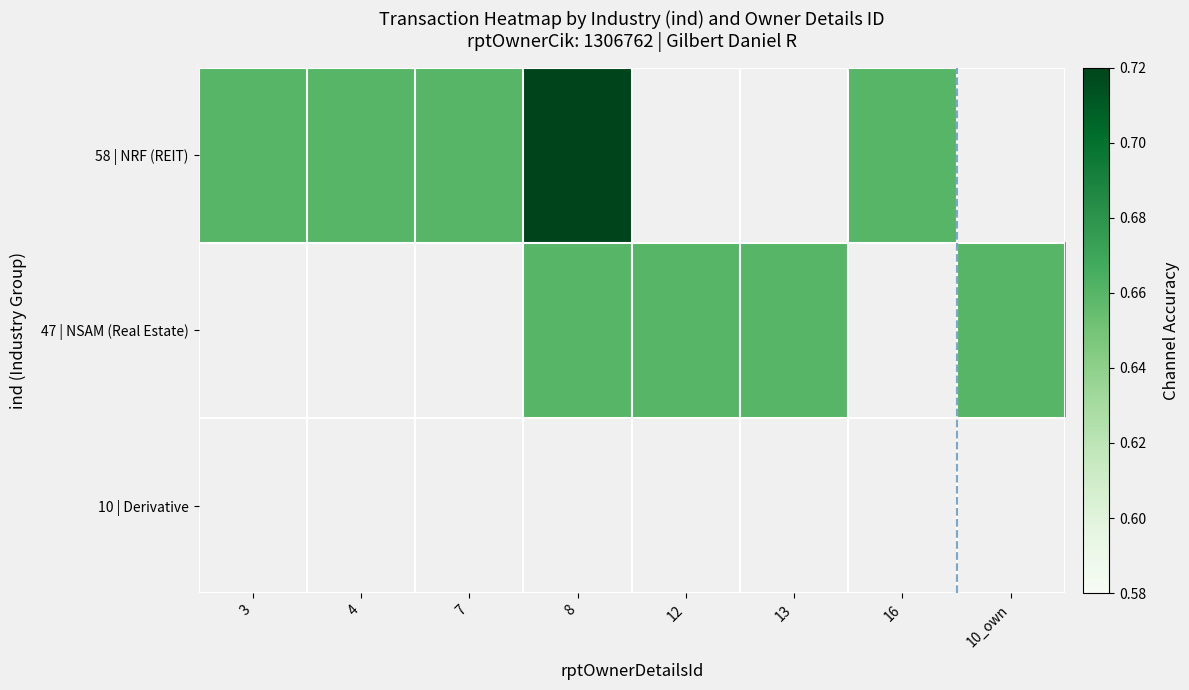

Is the value of 47 | NSAM (Real Estate) at 4 greater than the value of 10 | Derivative at 4?

No